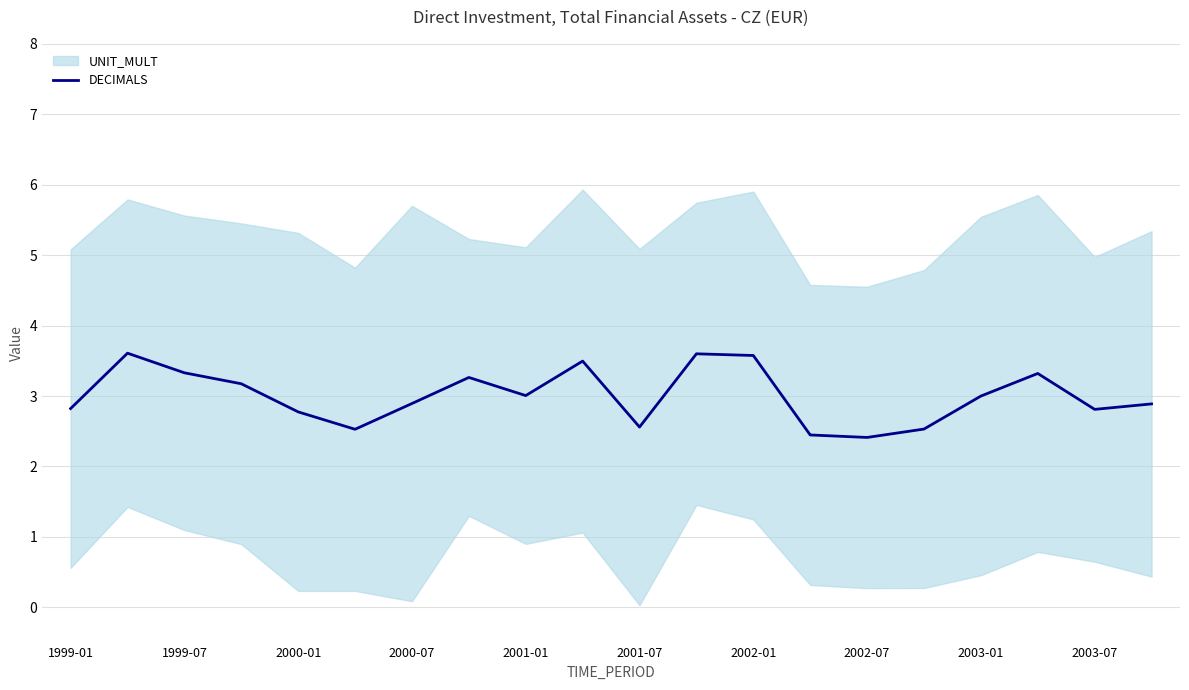

The value at 13 is 3.5. True or false?

False